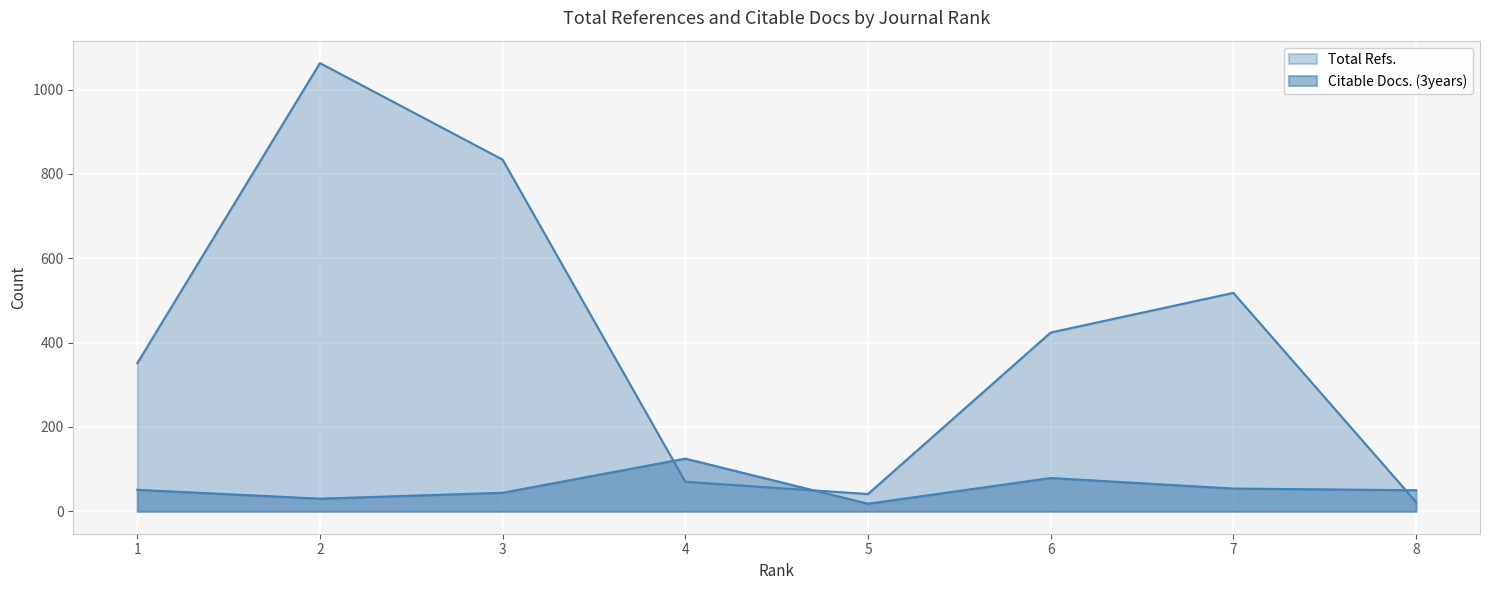

Rank the series at 8 from lowest to highest value.

Total Refs., Citable Docs. (3years)